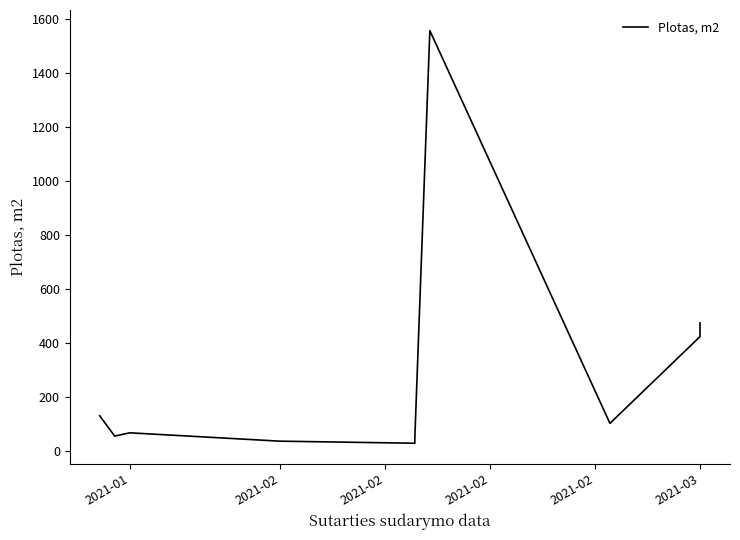

How many categories are shown in the chart?

10